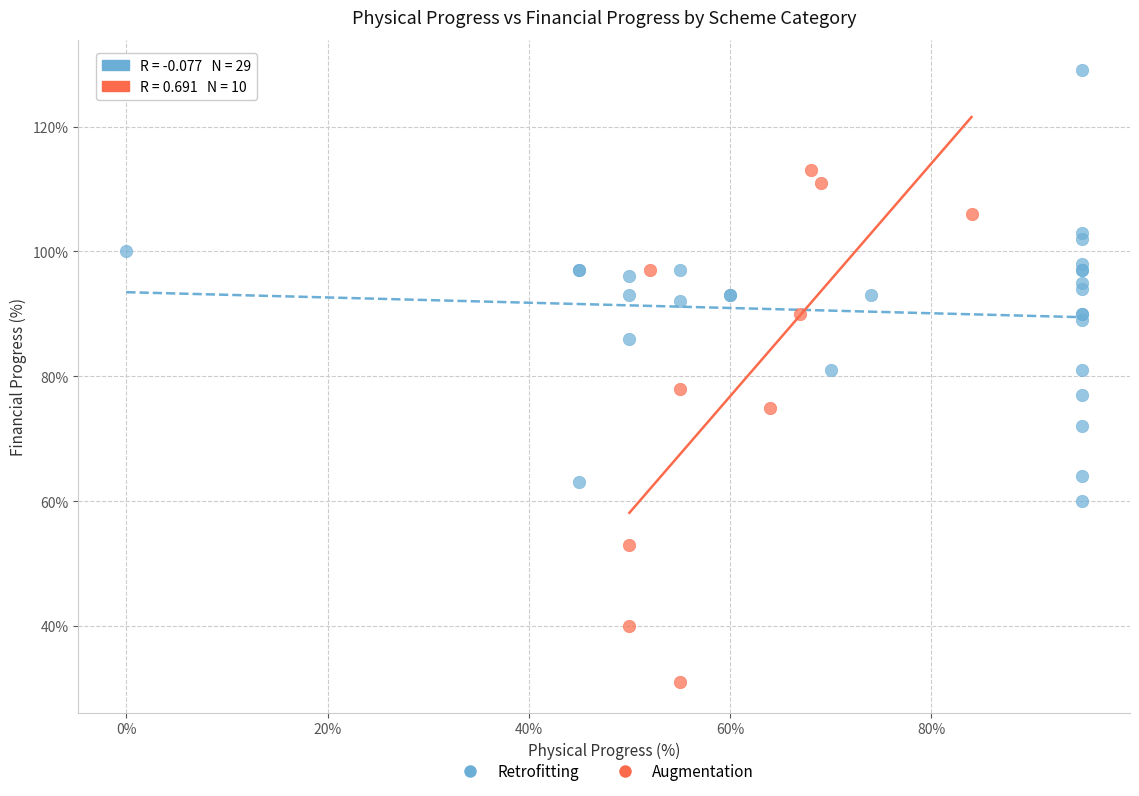

Which series reaches the minimum Y coordinate?

Augmentation